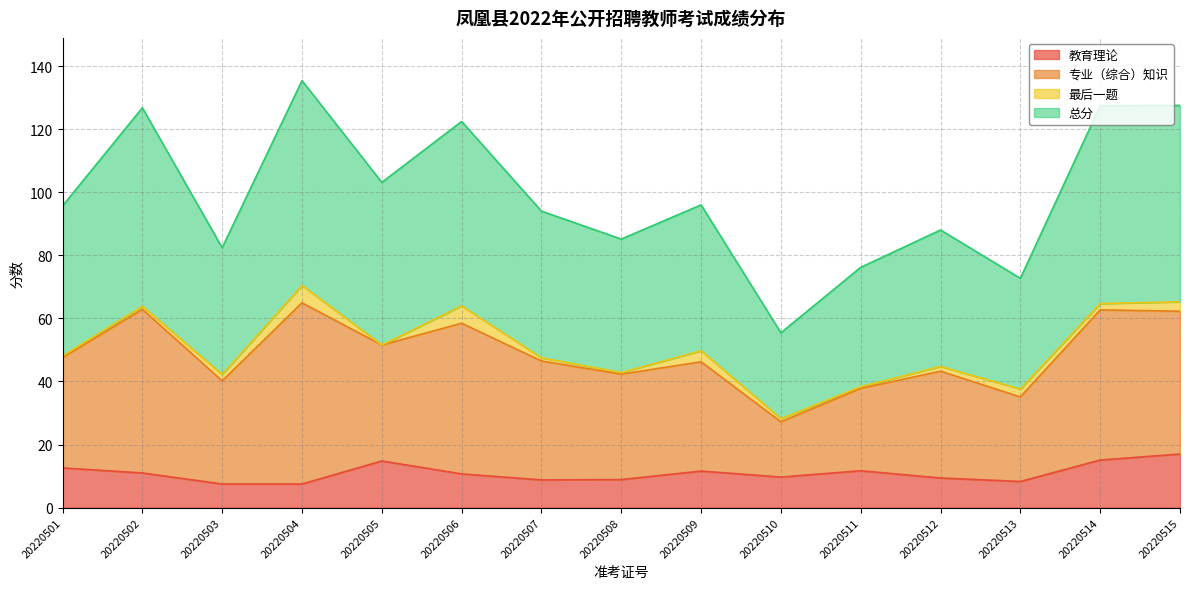

How many data points in 总分 are above 46?

9